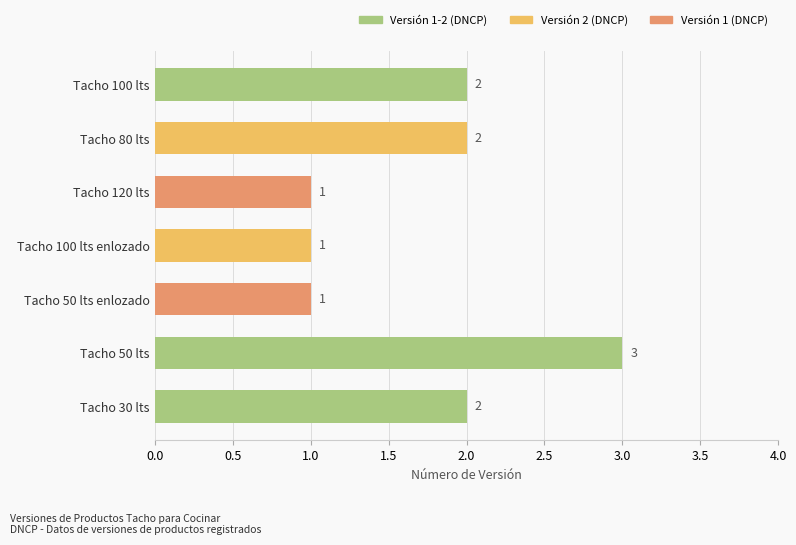

Count the number of categories in the chart.

7